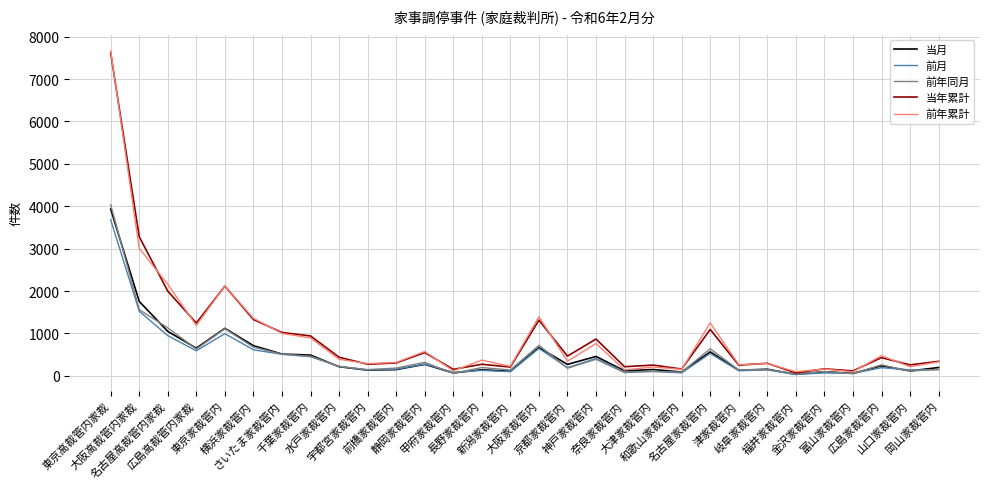

True or false: 前月 has a value of 353 at 名古屋高裁管内家裁.

False